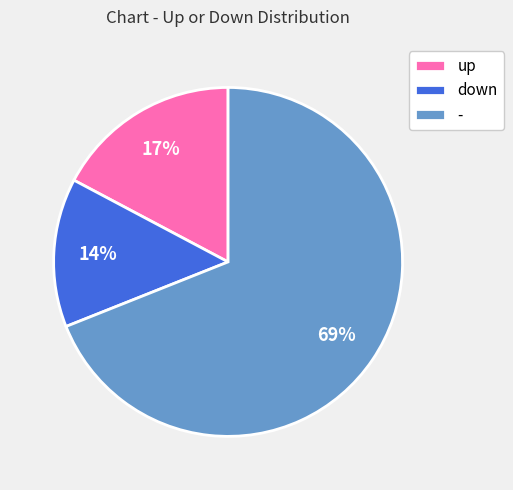

Is the sum of down and up greater than half?

No